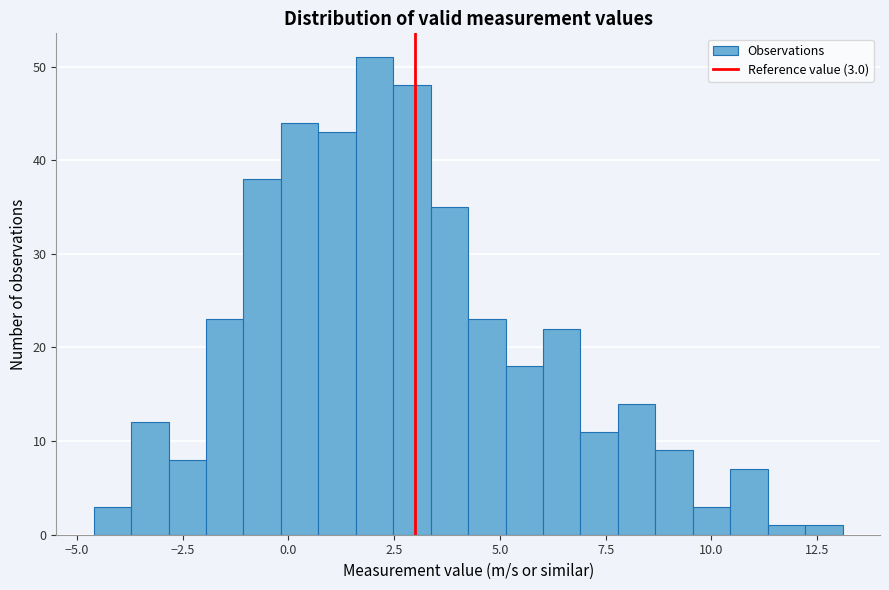

Around what value on the x-axis is the tallest bar? Give the approximate position of its centre, as read against the axis.

2.0